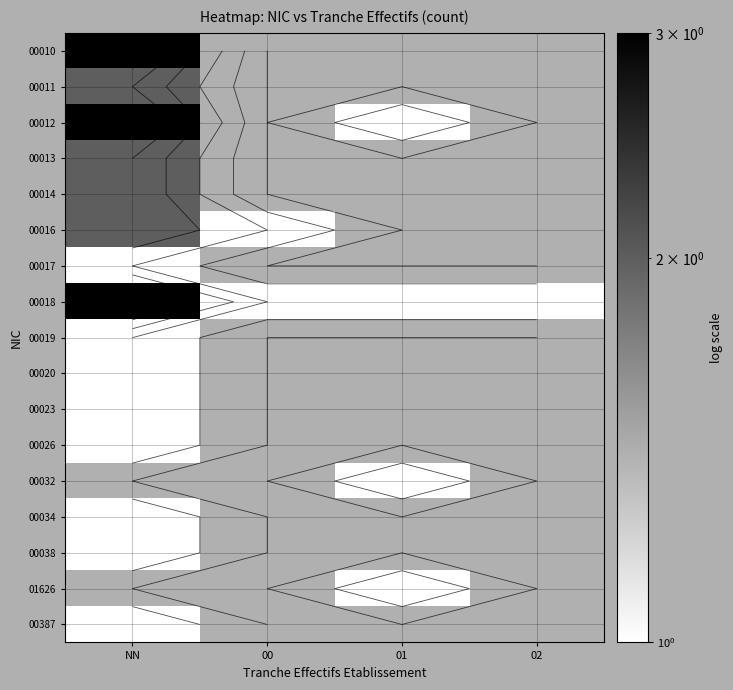

At how many categories does at least one series exceed 2?

1